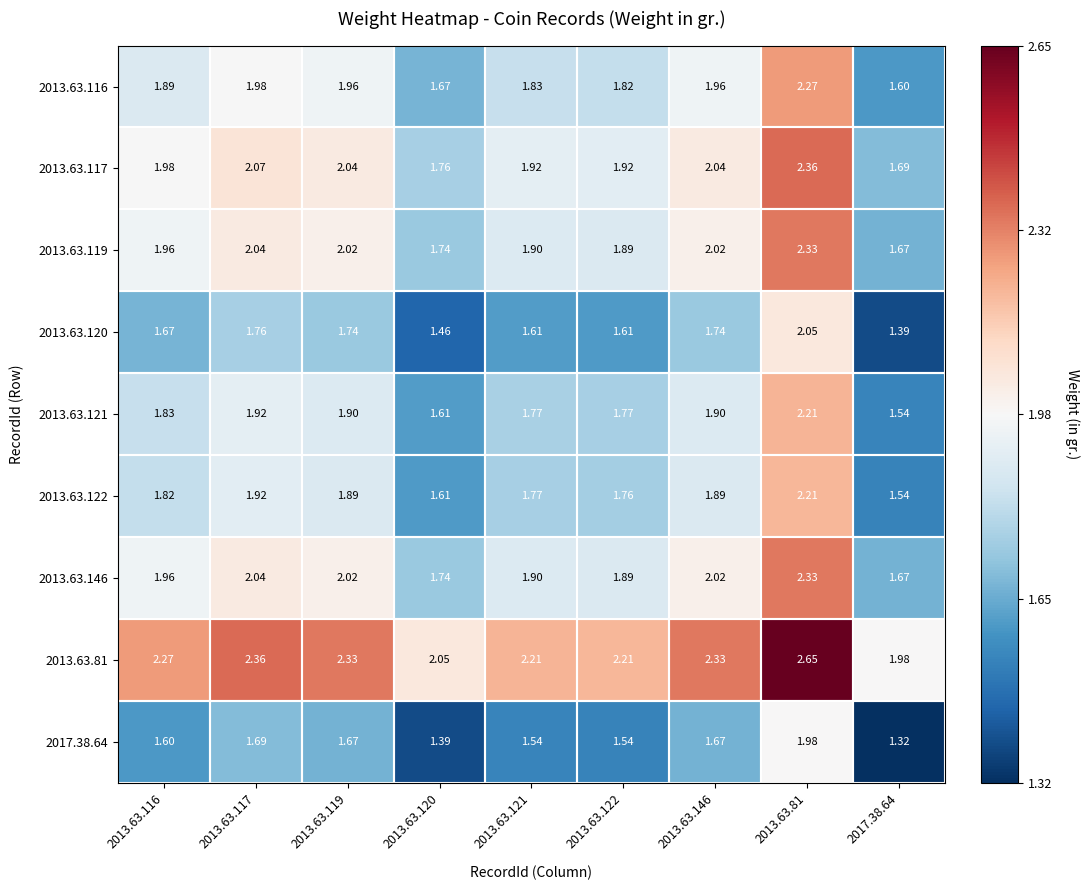

Is the value of 2017.38.64 at 2013.63.116 greater than the value of 2013.63.120 at 2013.63.121?

No